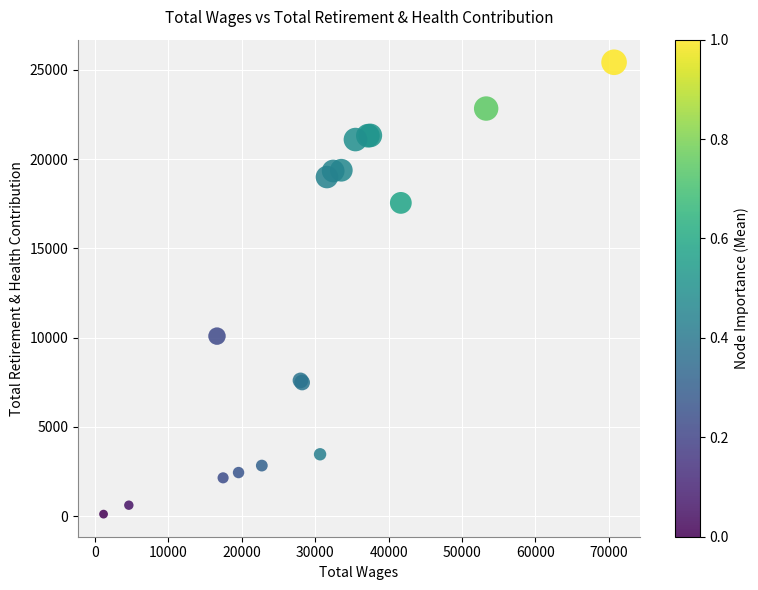

What Y value in the scatter plot is closest to 12766?

10081